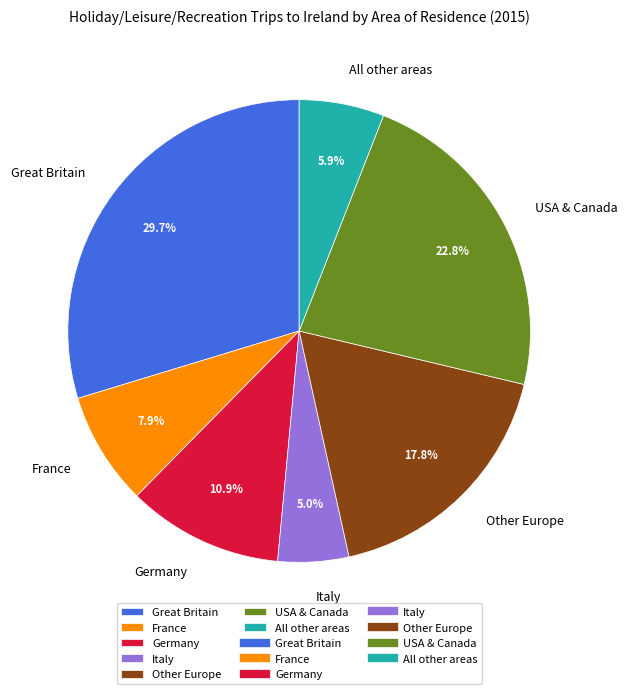

Which slice is the largest?

Great Britain